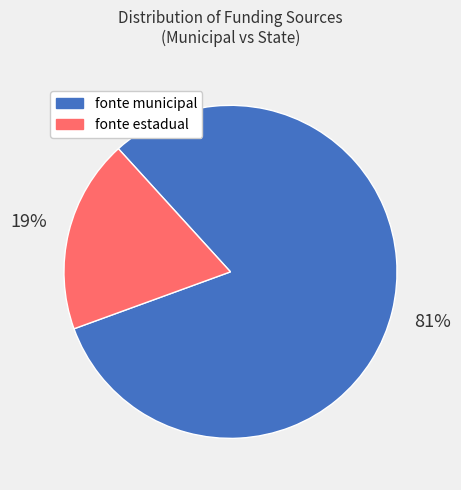

To the nearest percent, what is the average slice percentage?

50%